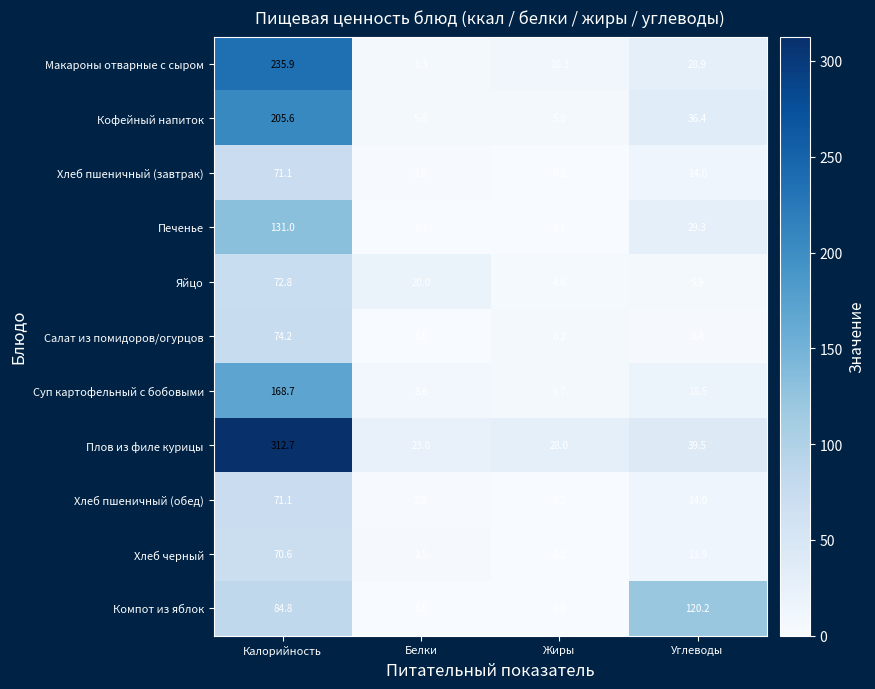

Which category has the lowest value across all series?

Жиры